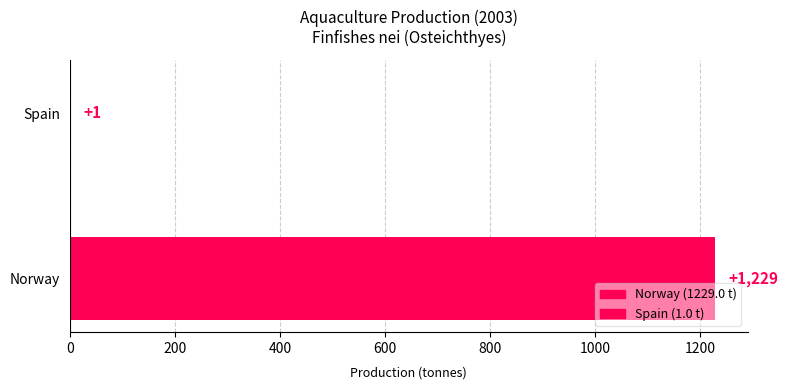

Is it true that the value at Norway is 575?

False